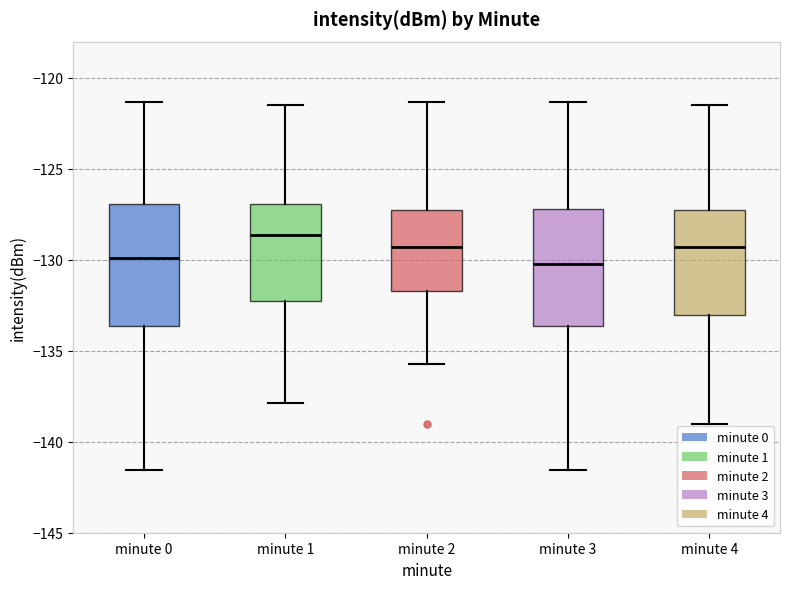

Which box's median line is the highest?

minute 1